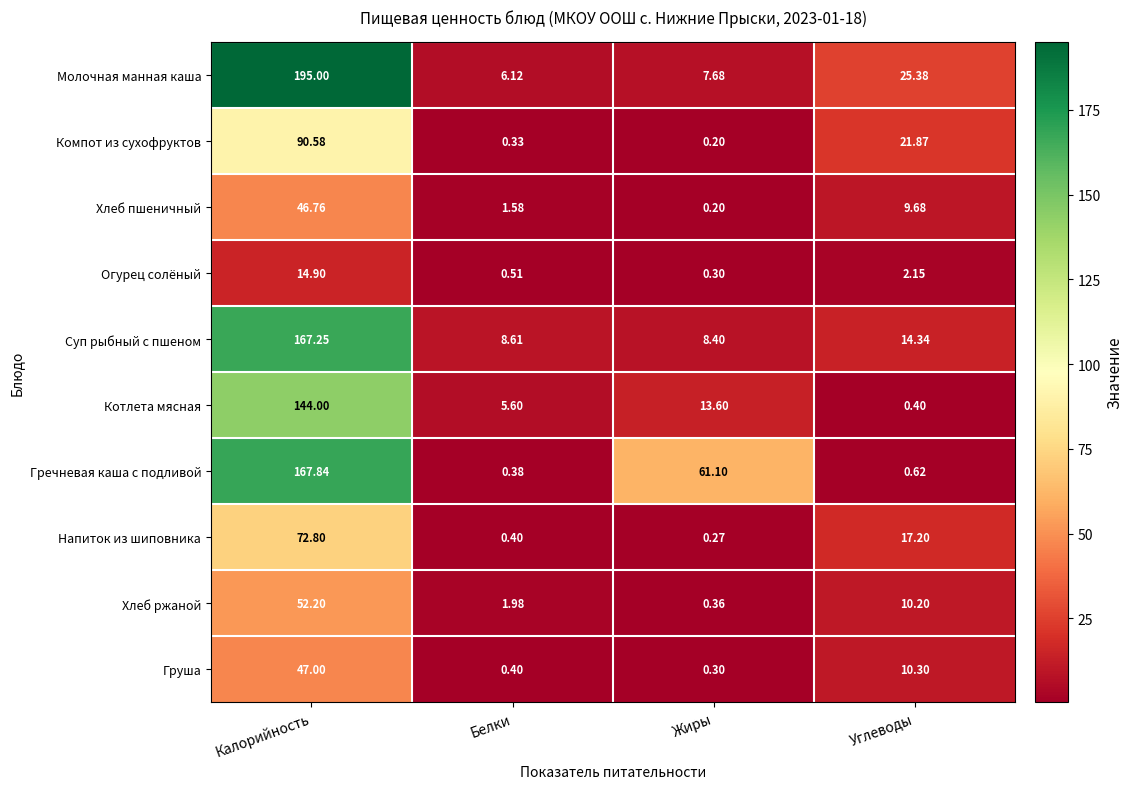

How many categories are shown in the chart?

4